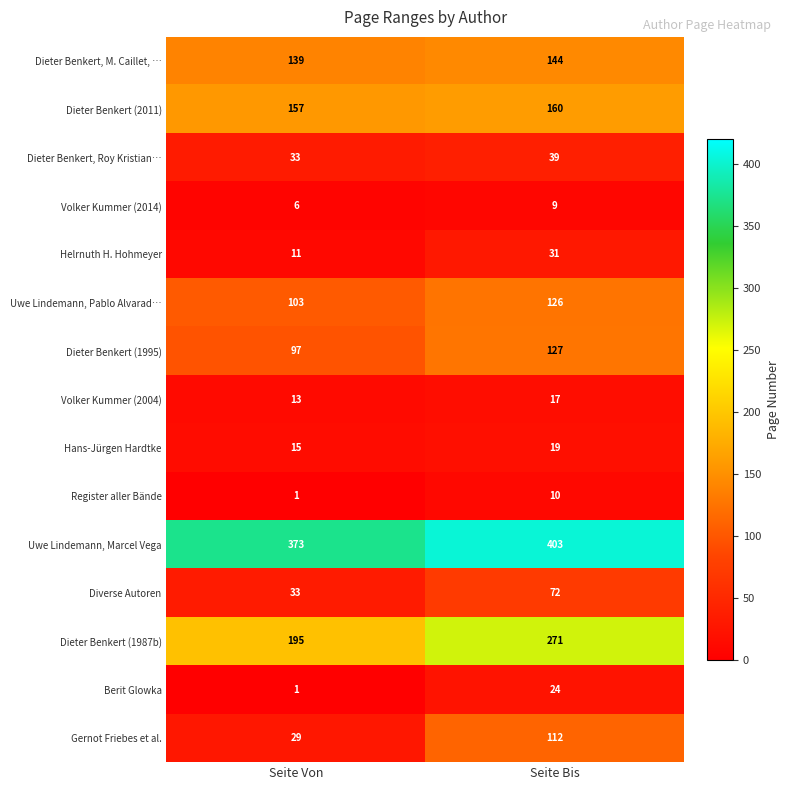

Which series has the widest spread of values?

Gernot Friebes et al.